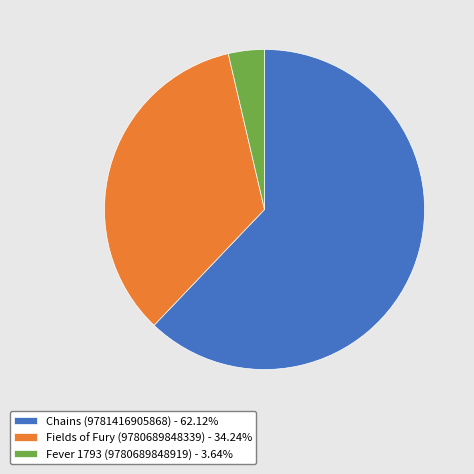

Does Chains (9781416905868) - 62.12% represent more than half of the total?

Yes